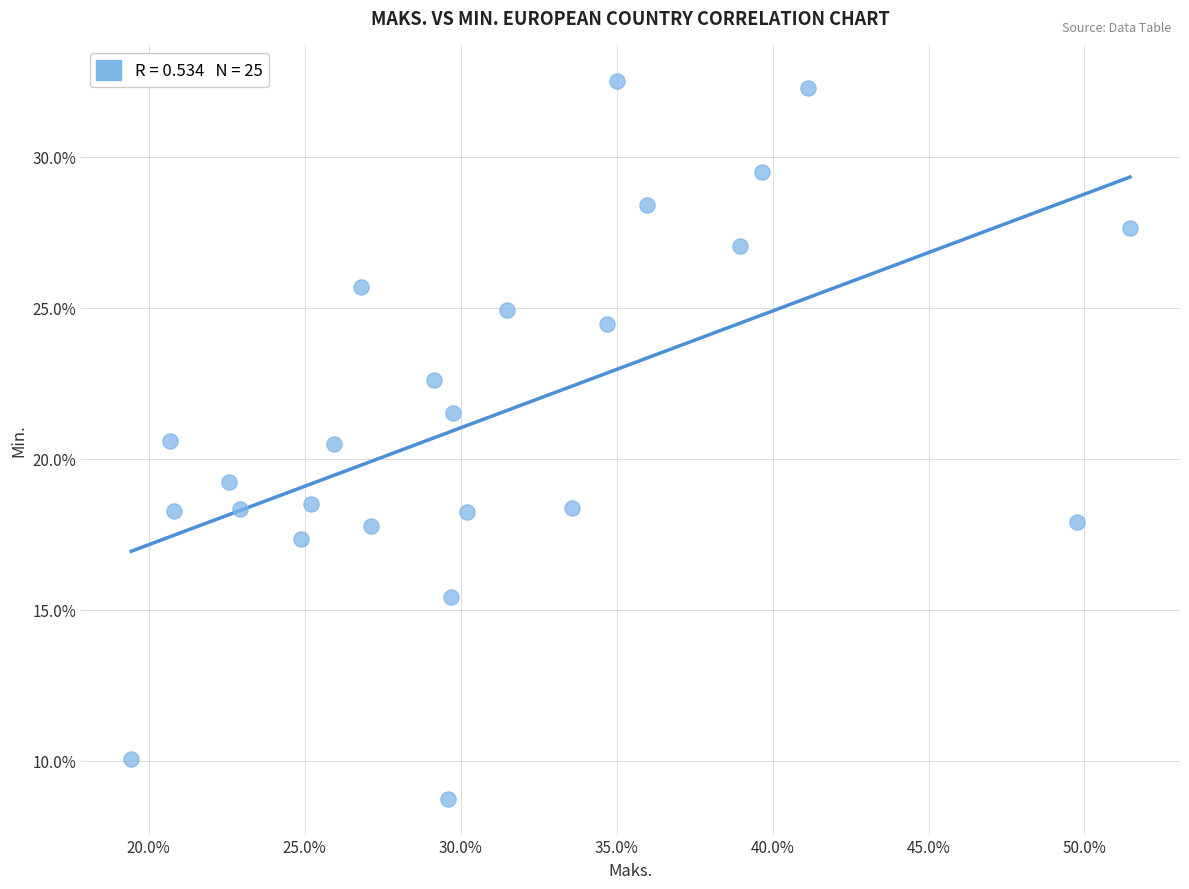

What is the range of X values (max minus min)?

32.0